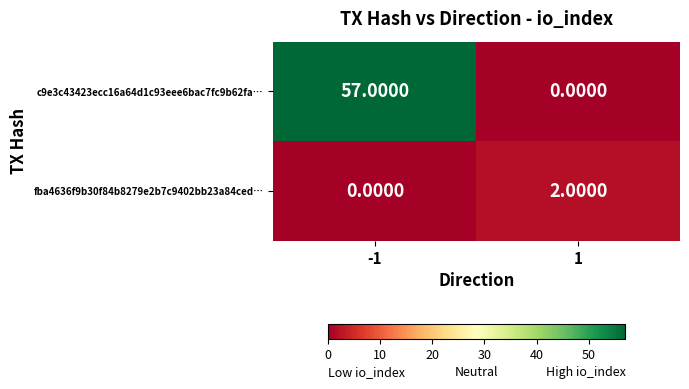

What is the difference between the highest and lowest values at -1?

57